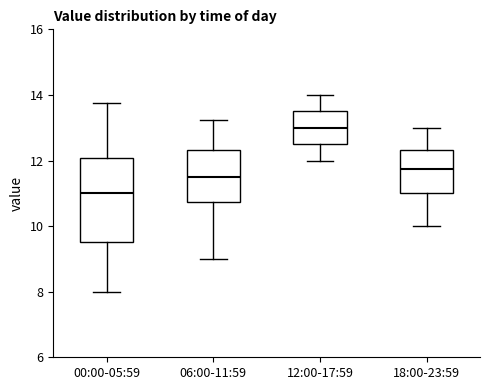

Reading left to right, read every box against the y-axis: the position of its median line, the range the box covers, and the ends of its whiskers. The values are not printed on the chart, so give them approximately, as read against the axis.

00:00-05:59: median 11.0, box 9.6 to 12.0, whiskers 8.0 to 13.8
06:00-11:59: median 11.6, box 10.8 to 12.4, whiskers 9.0 to 13.2
12:00-17:59: median 13.0, box 12.6 to 13.6, whiskers 12.0 to 14.0
18:00-23:59: median 11.8, box 11.0 to 12.4, whiskers 10.0 to 13.0